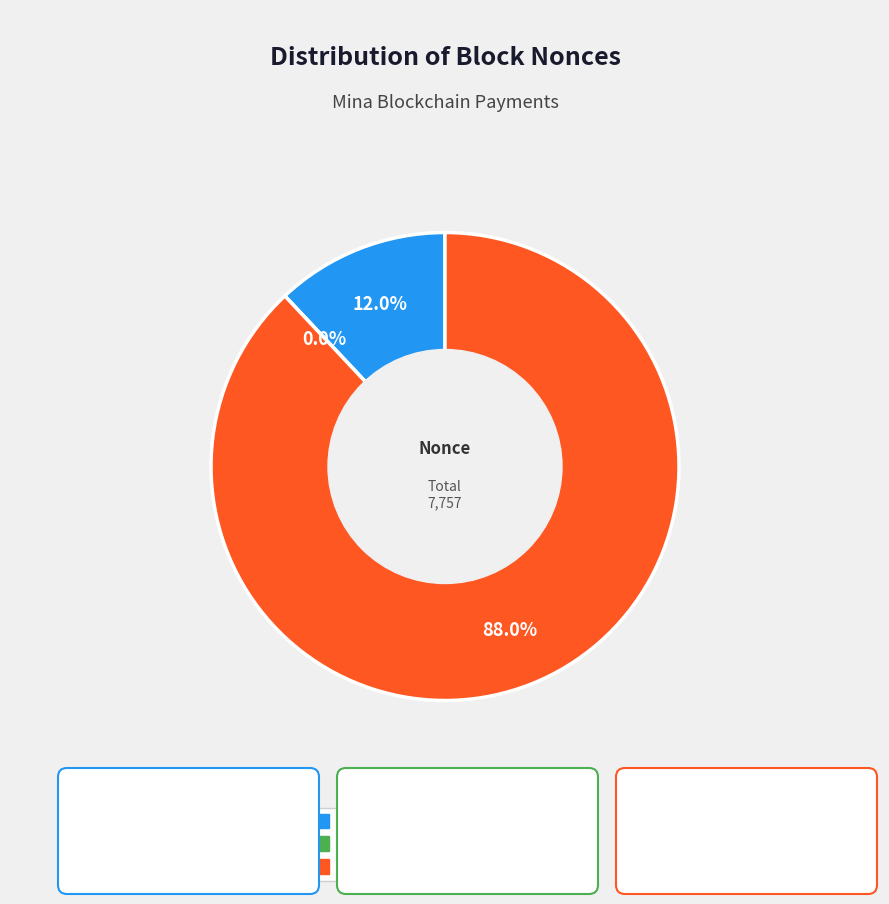

Do 125236 and 128685 together represent more than half of the pie?

No